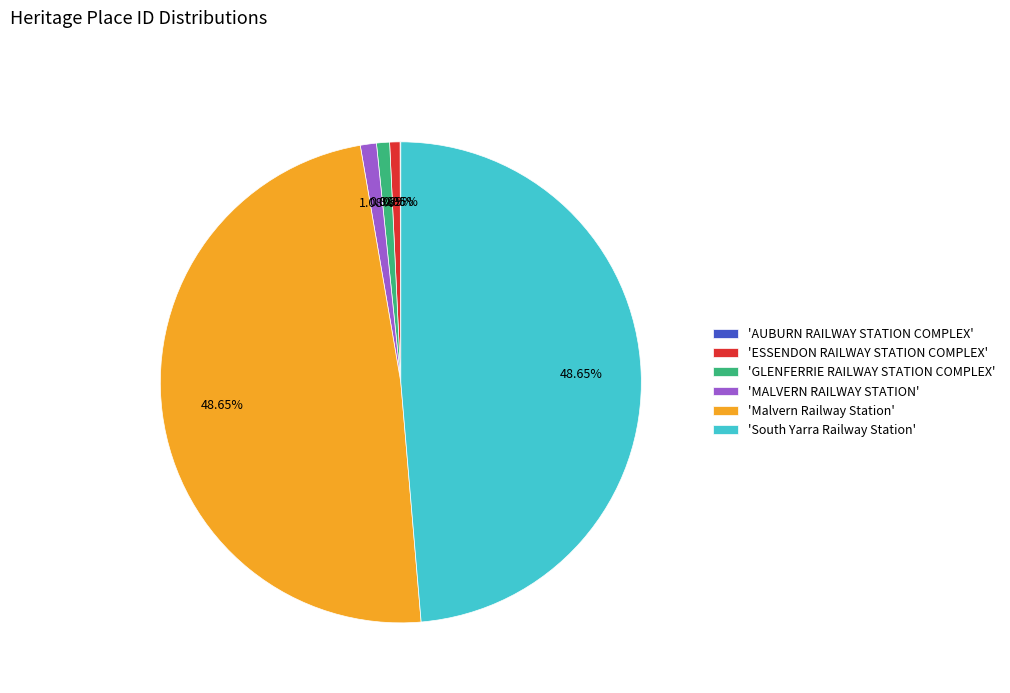

Which has a higher value, 'ESSENDON RAILWAY STATION COMPLEX' or 'Malvern Railway Station'?

'Malvern Railway Station'